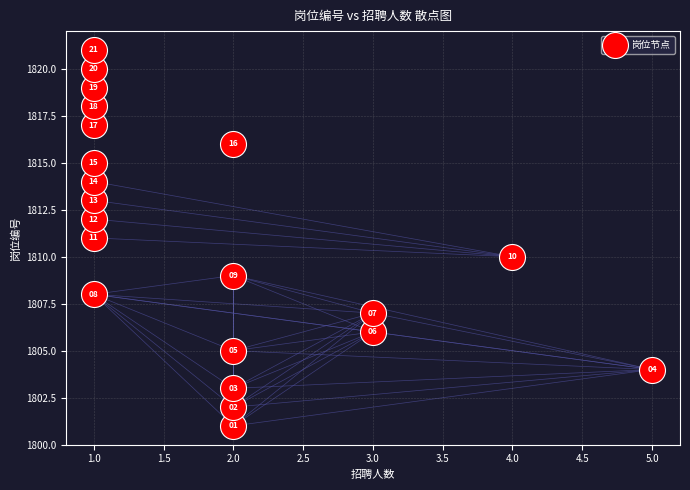

What Y value in the scatter plot is closest to 1811?

1811